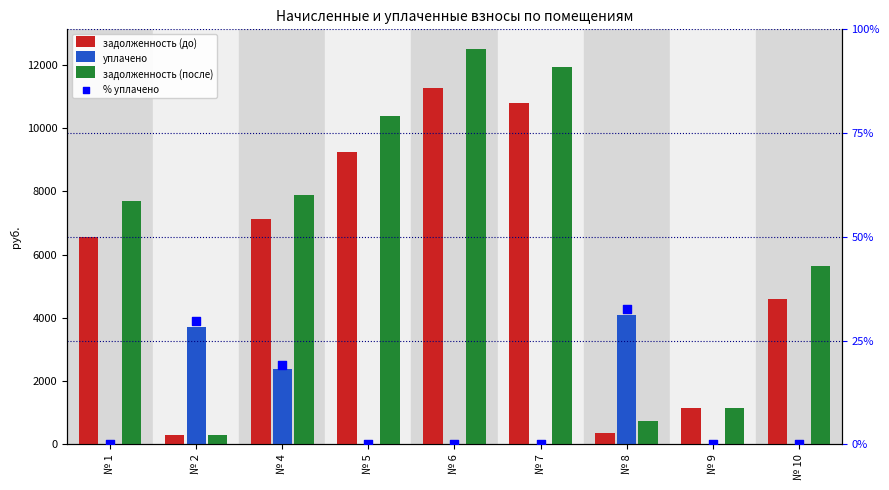

Which series reaches the minimum Y coordinate?

уплачено